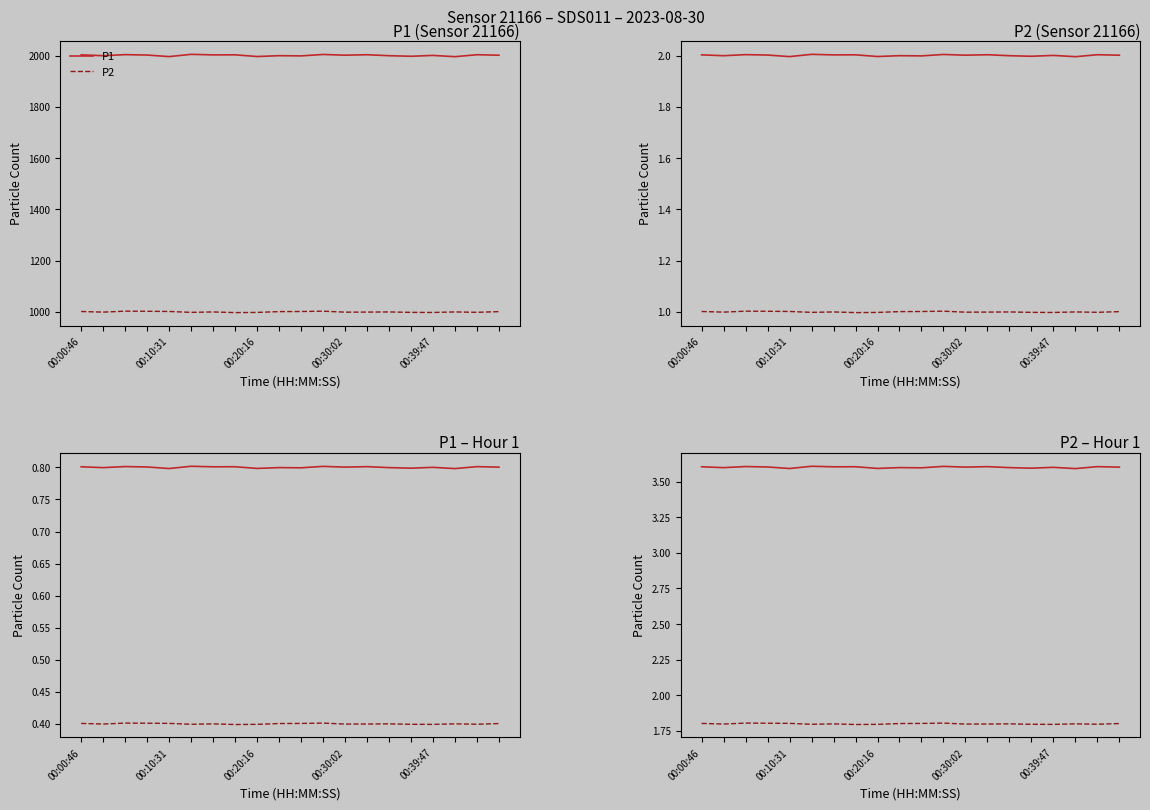

Which series has the largest total across all categories?

P1